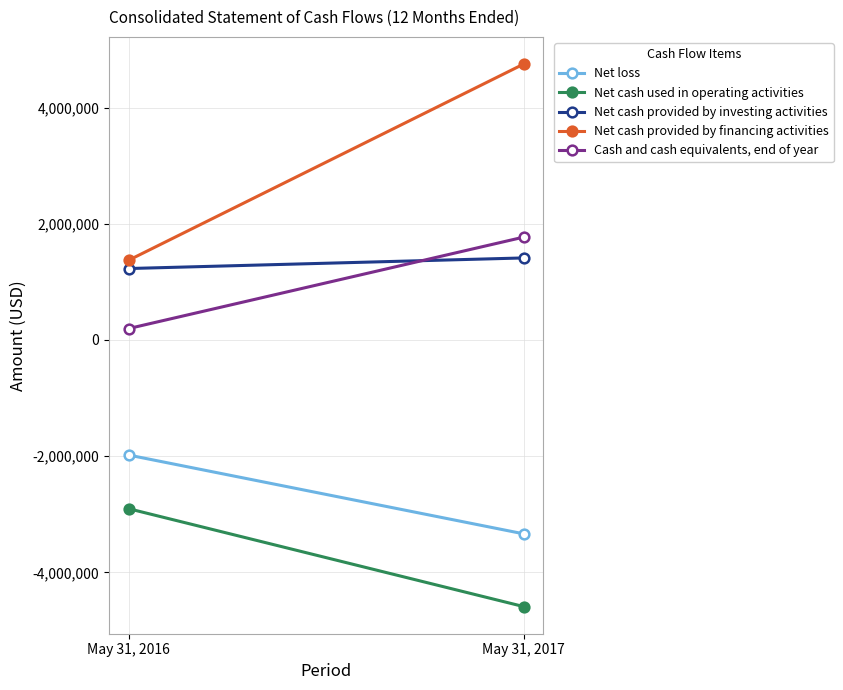

At which label does Net cash provided by financing activities reach its peak?

May 31, 2017